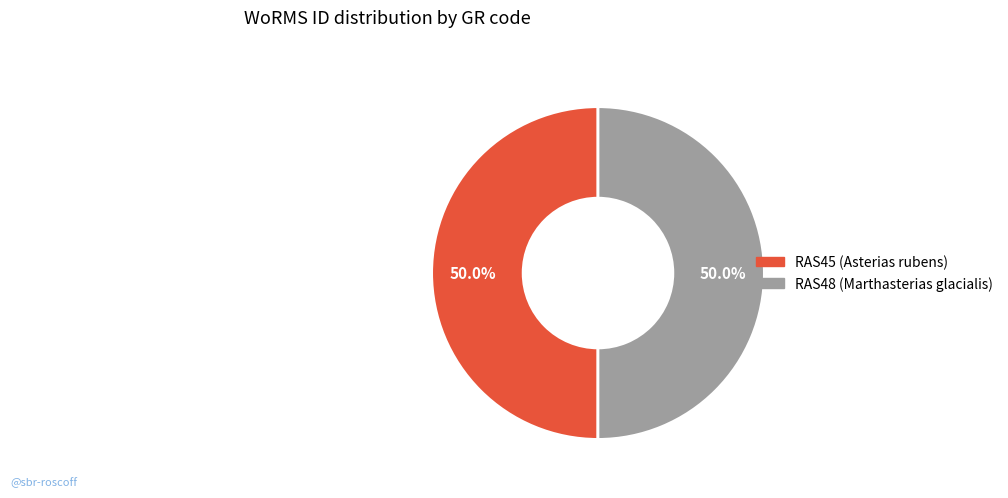

To the nearest percent, what percentage of the pie is RAS48?

50%